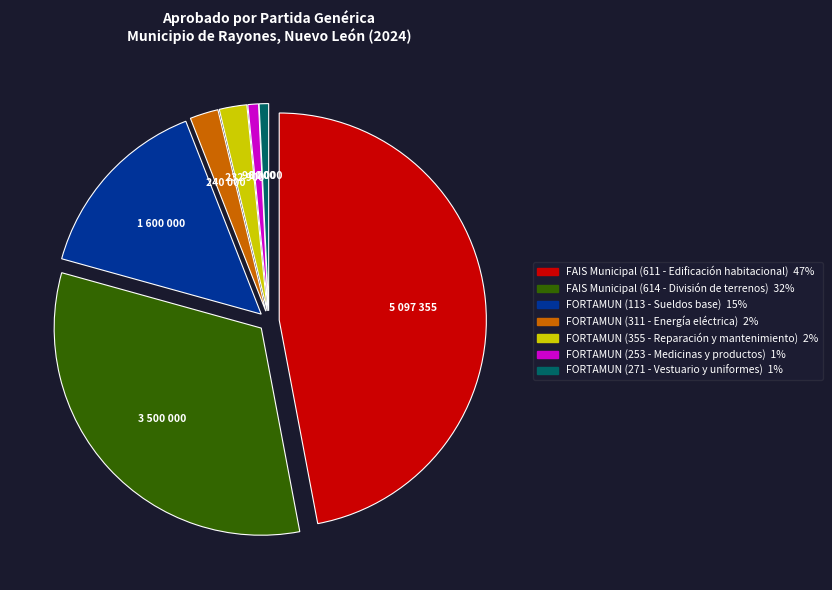

Combined, do FORTAMUN (311 - Energía eléctrica) and FAIS Municipal (611 - Edificación habitacional) account for over 50%?

No